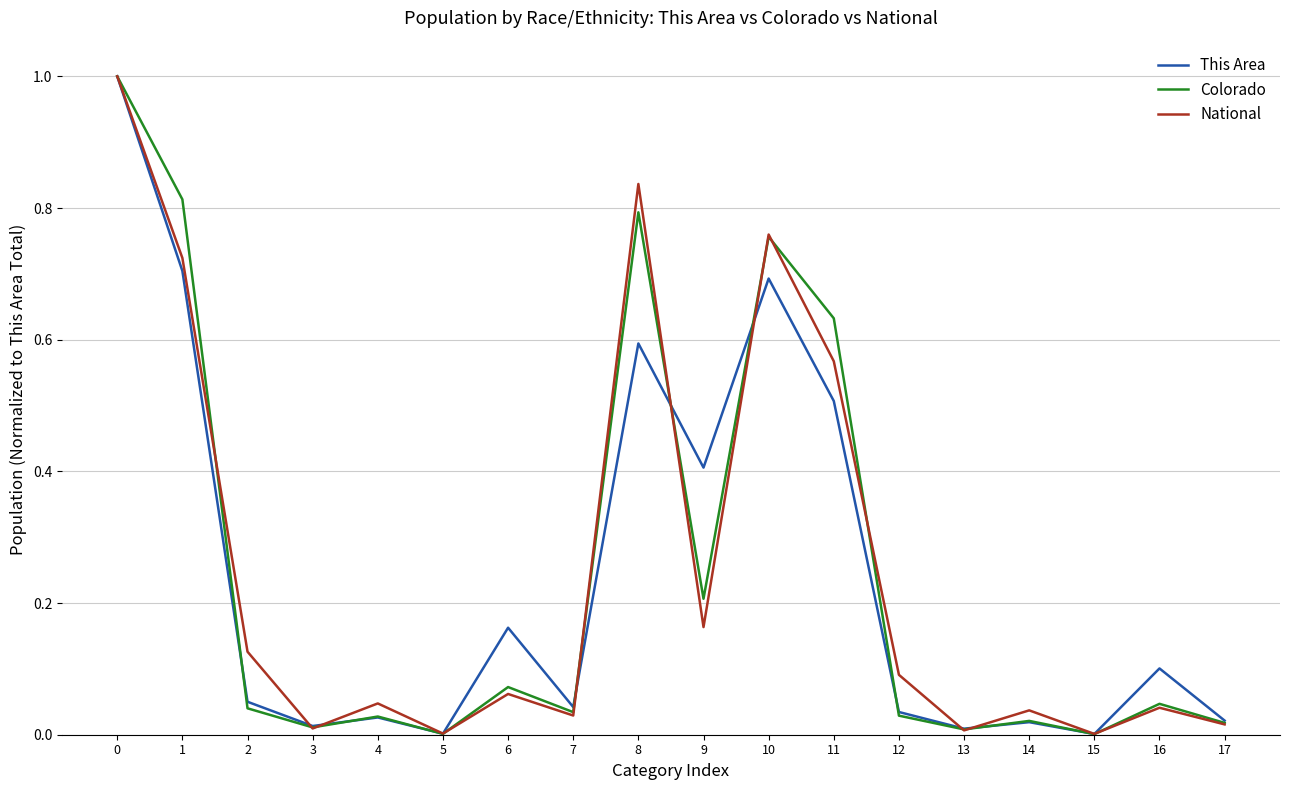

Between 1 and 4, which series saw the biggest shift?

Colorado